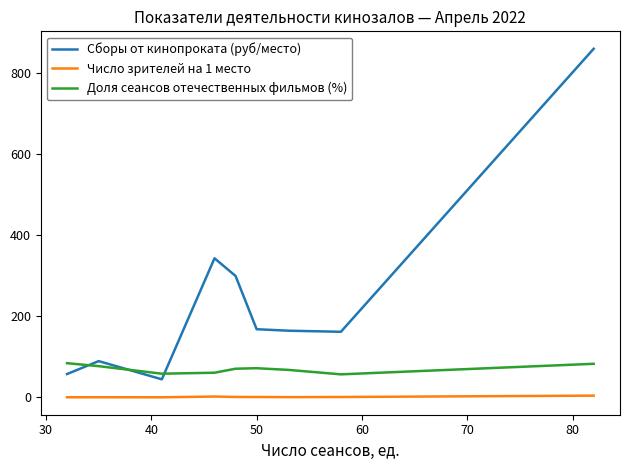

What is the difference between the maximum and minimum values in the Сборы от кинопроката (руб/место) series?

814.6